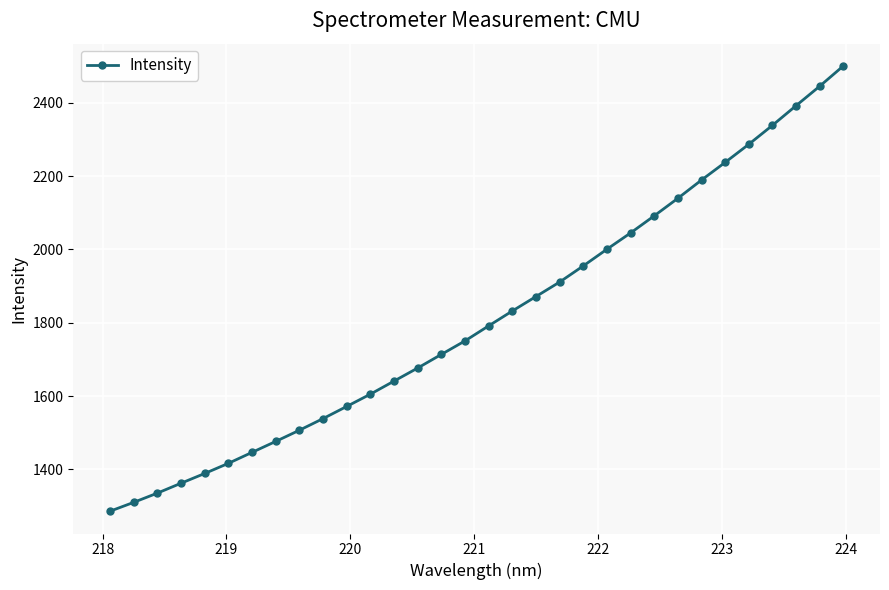

What is the value of the 22nd point from the left?

2000.4